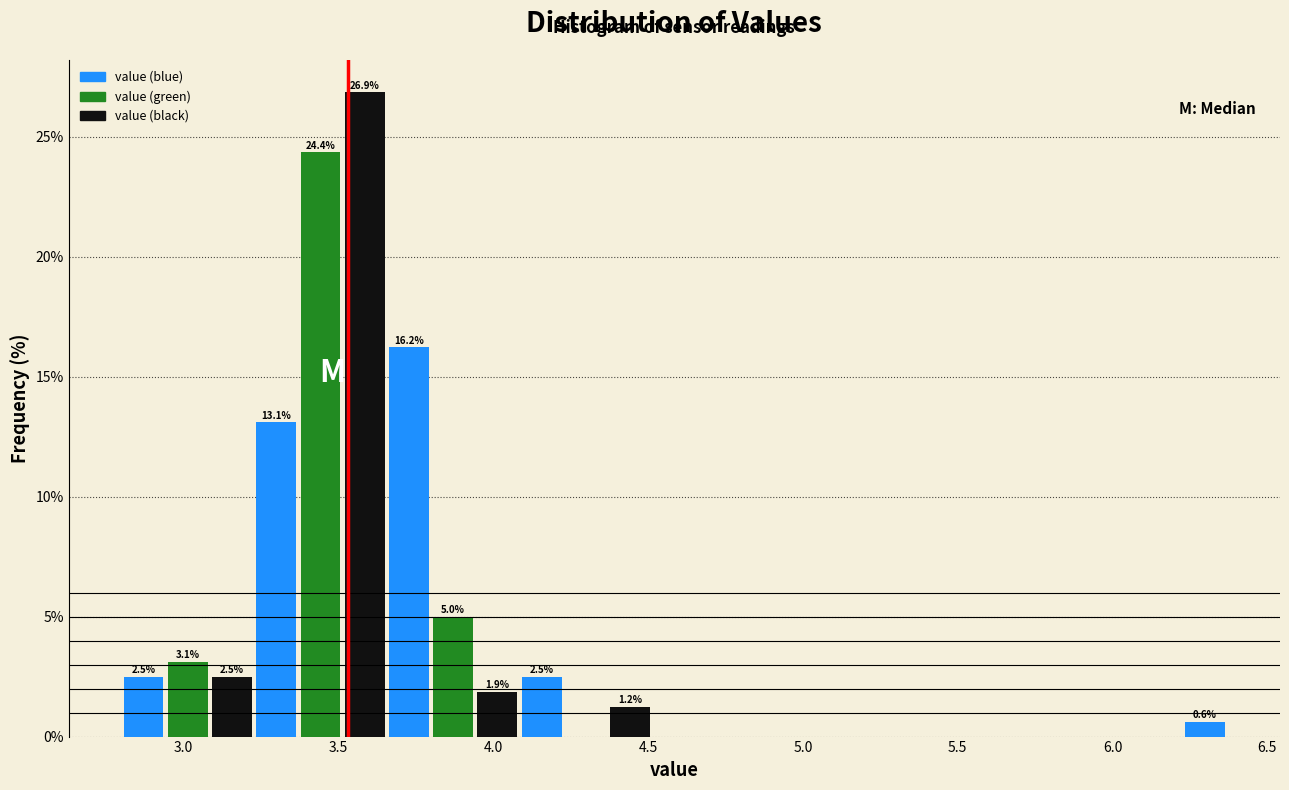

Read against the x-axis, roughly where is the centre of the tallest bar?

3.60